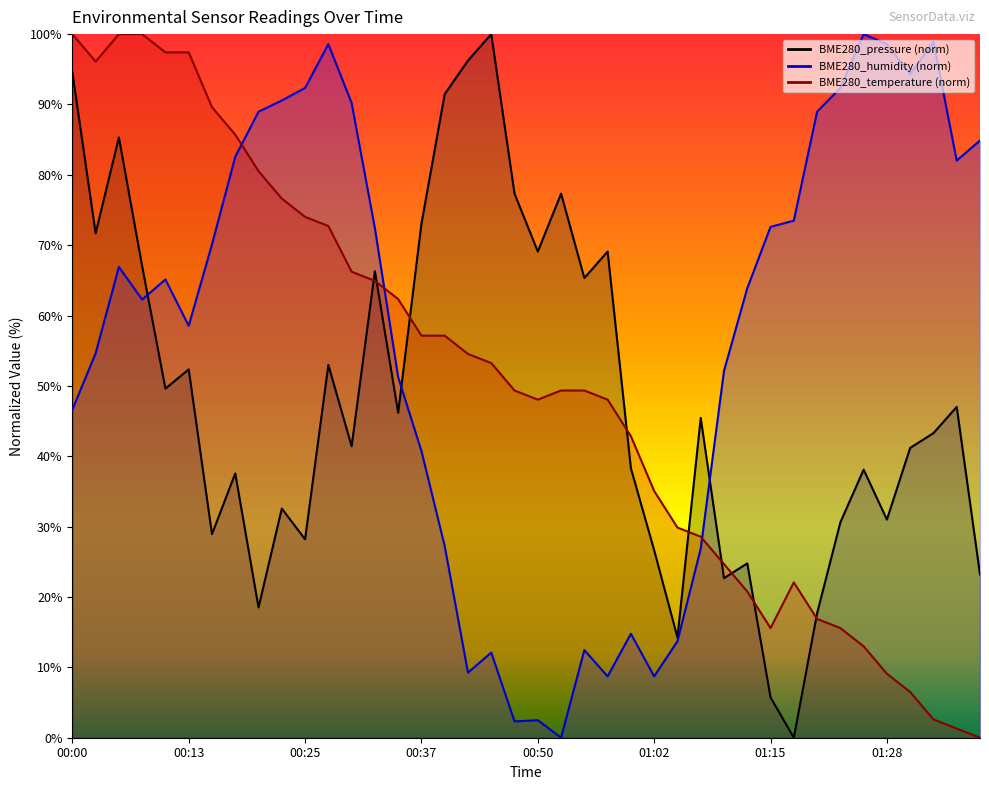

List the series in order of their peak value, highest first.

BME280_pressure, BME280_humidity, BME280_temperature